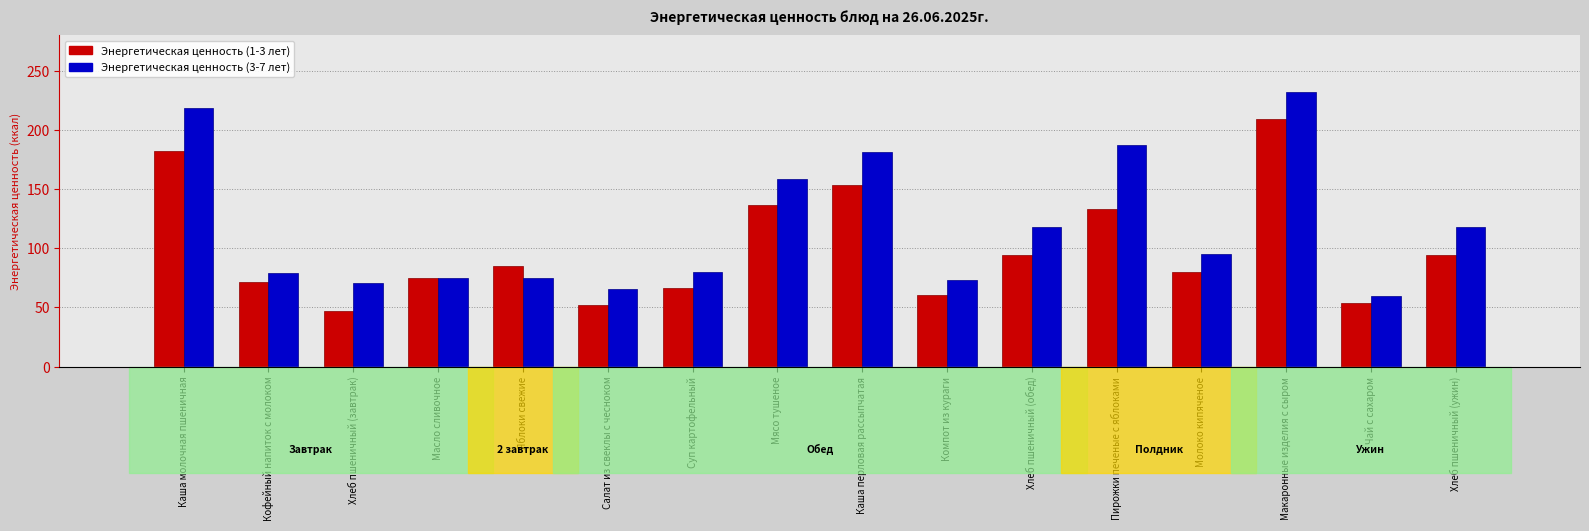

What is the label of the 9th bar from the left?

Каша перловая рассыпчатая